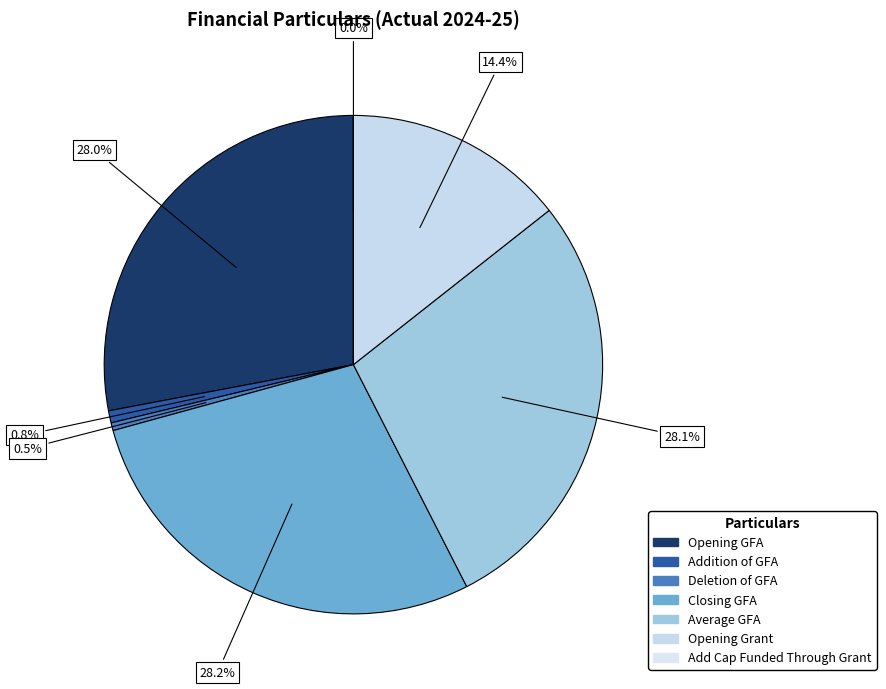

Does any single category account for the majority?

No